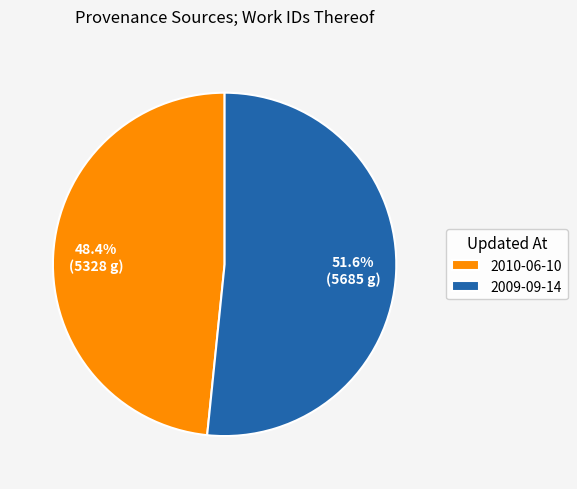

How many slices are in this pie chart?

2